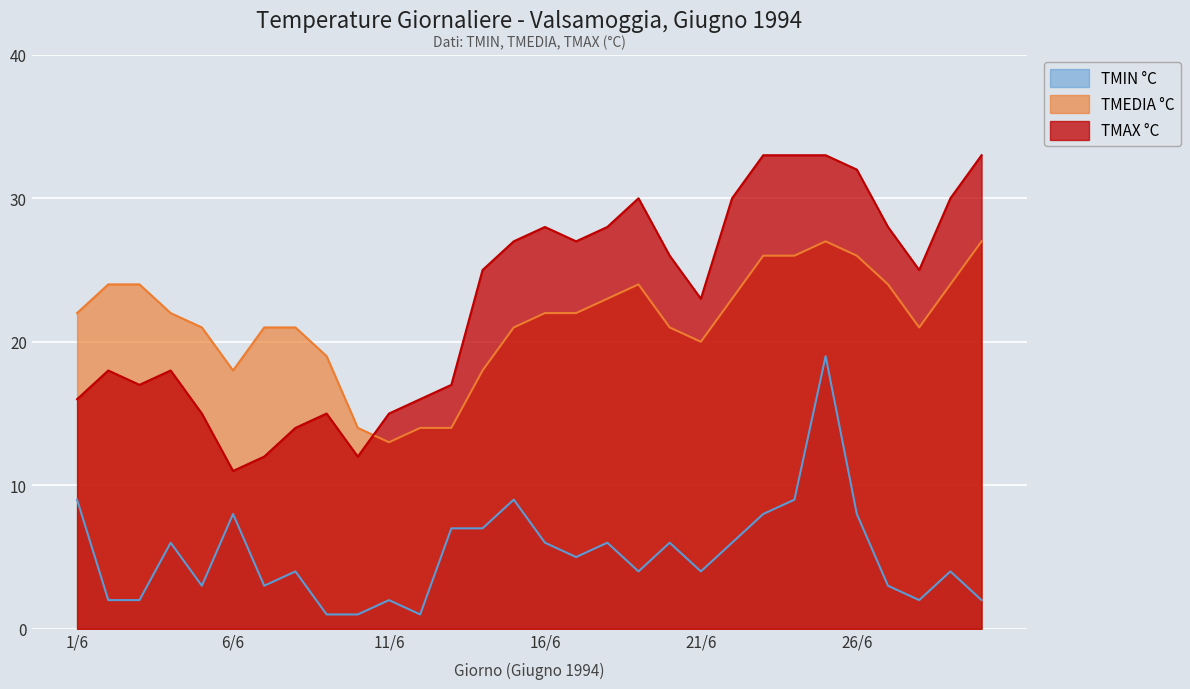

What is the difference between the highest and lowest values at 16/6?

22